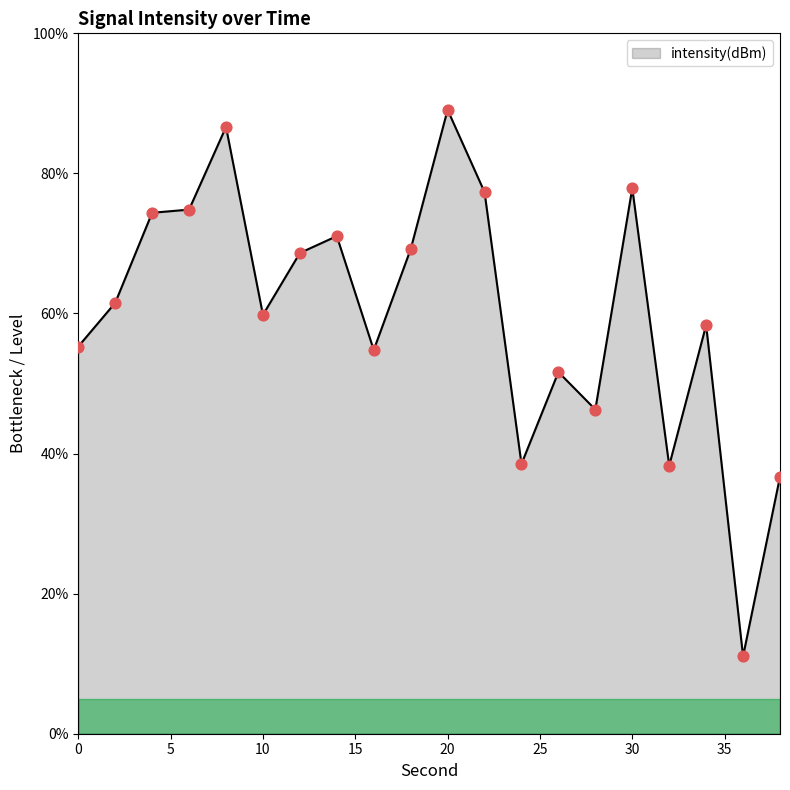

What is the maximum value shown in the chart?

89.1